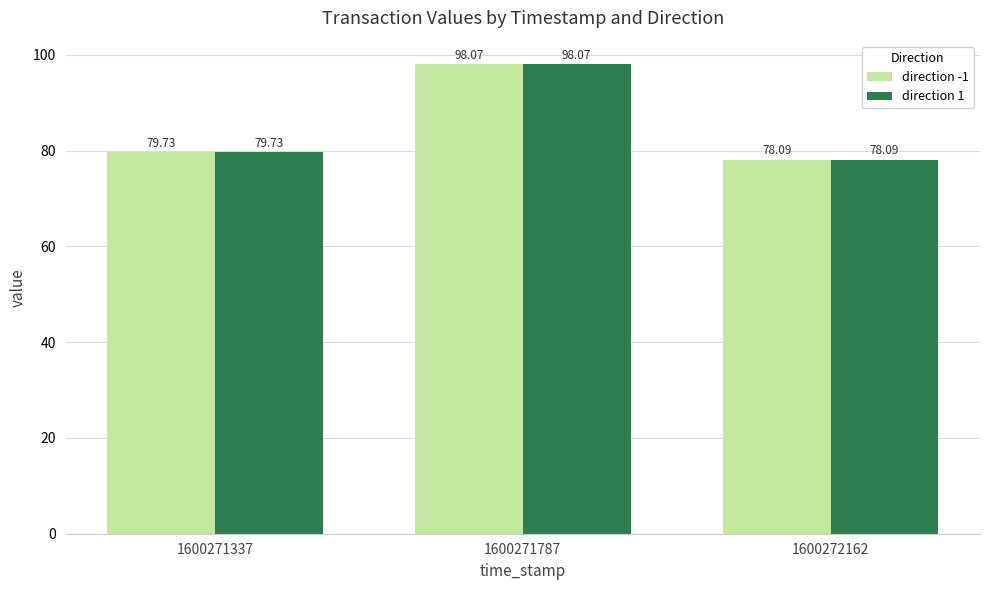

The direction -1 series shows 78.1 at 1600272162. True or false?

True